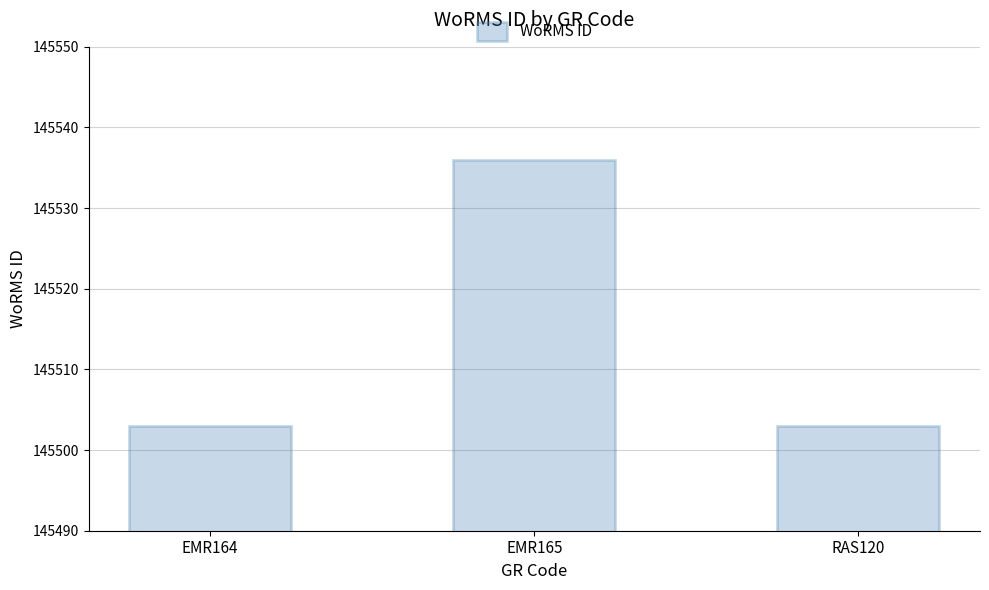

What is the change in value from EMR165 to RAS120?

-33